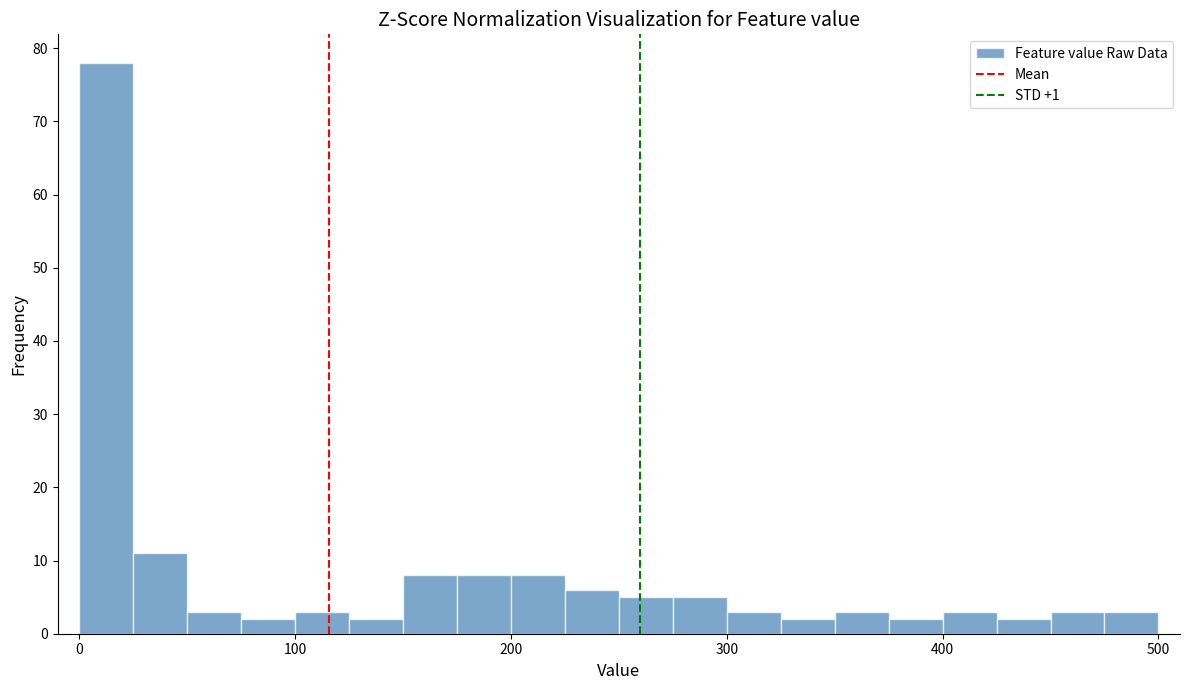

Around what value on the x-axis is the tallest bar? Give the approximate position of its centre, as read against the axis.

10